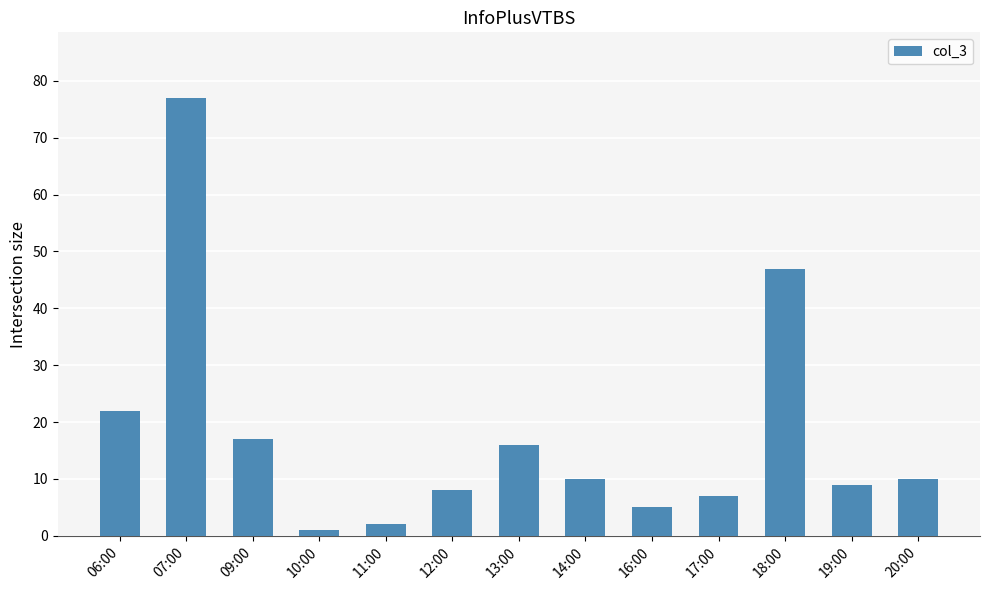

Is it true that the value at 16:00 is 5?

True